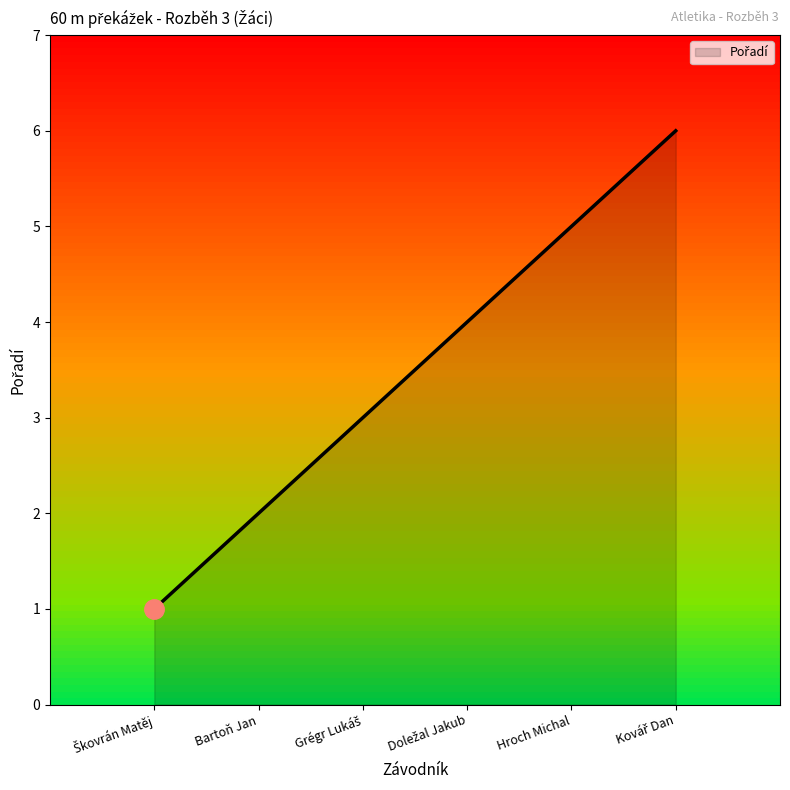

The chart shows a value of 3 at Bartoň Jan. True or false?

False